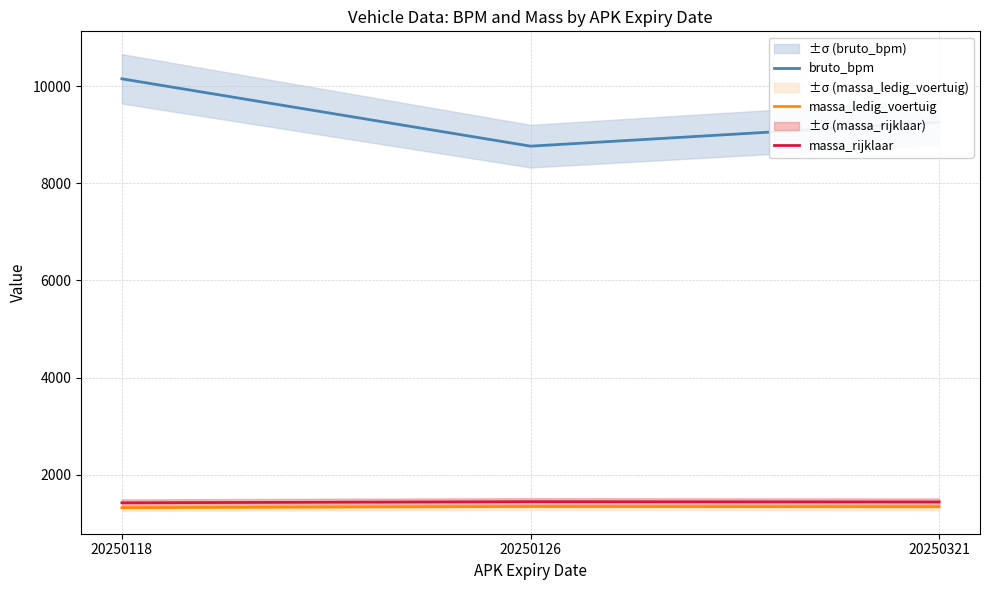

How many data points in bruto_bpm are above 9257?

1